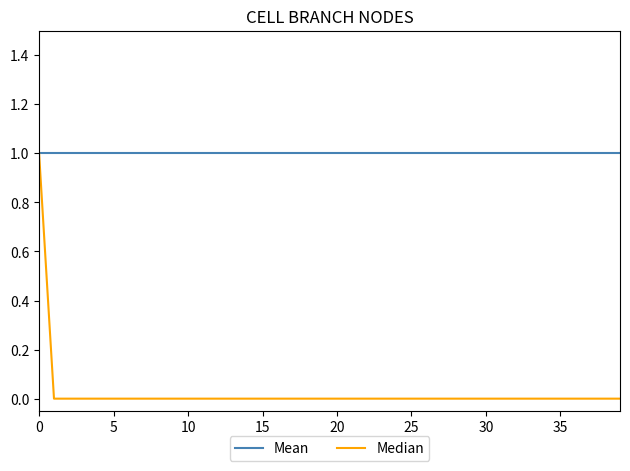

Which series has the widest spread of values?

Median